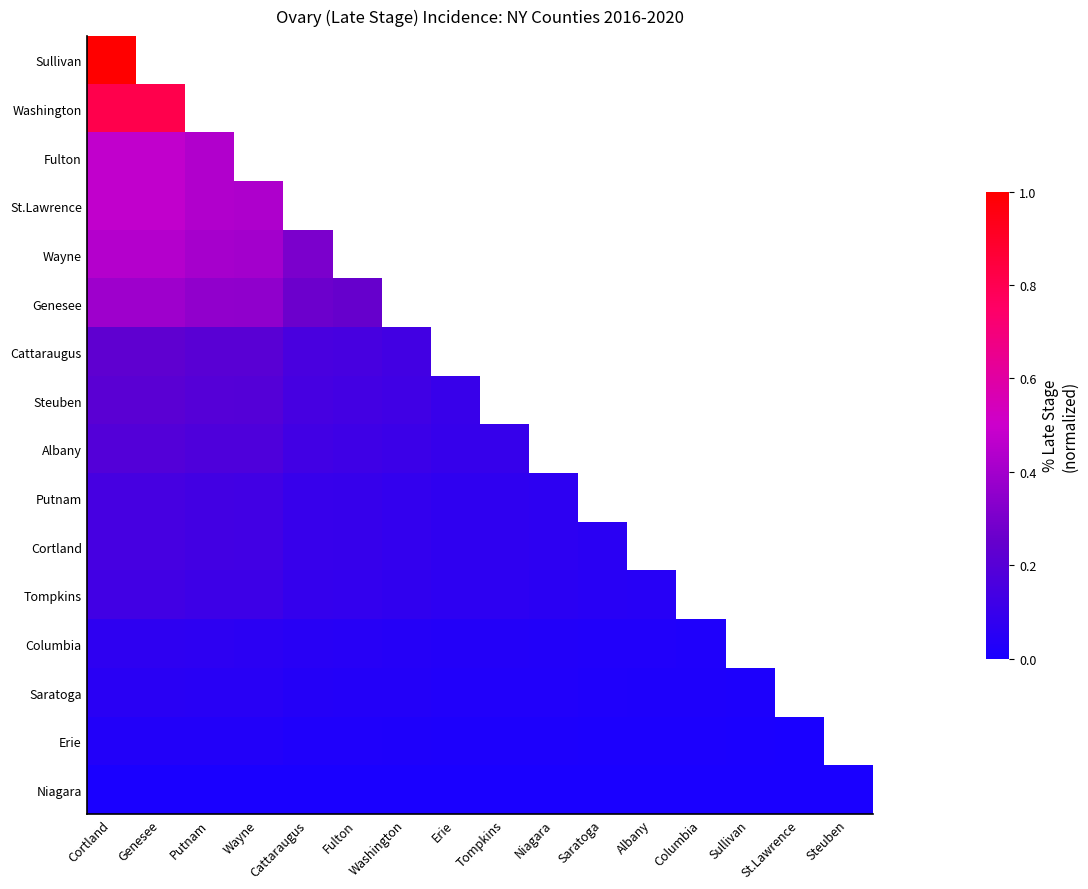

At which label does Putnam reach its minimum?

Niagara